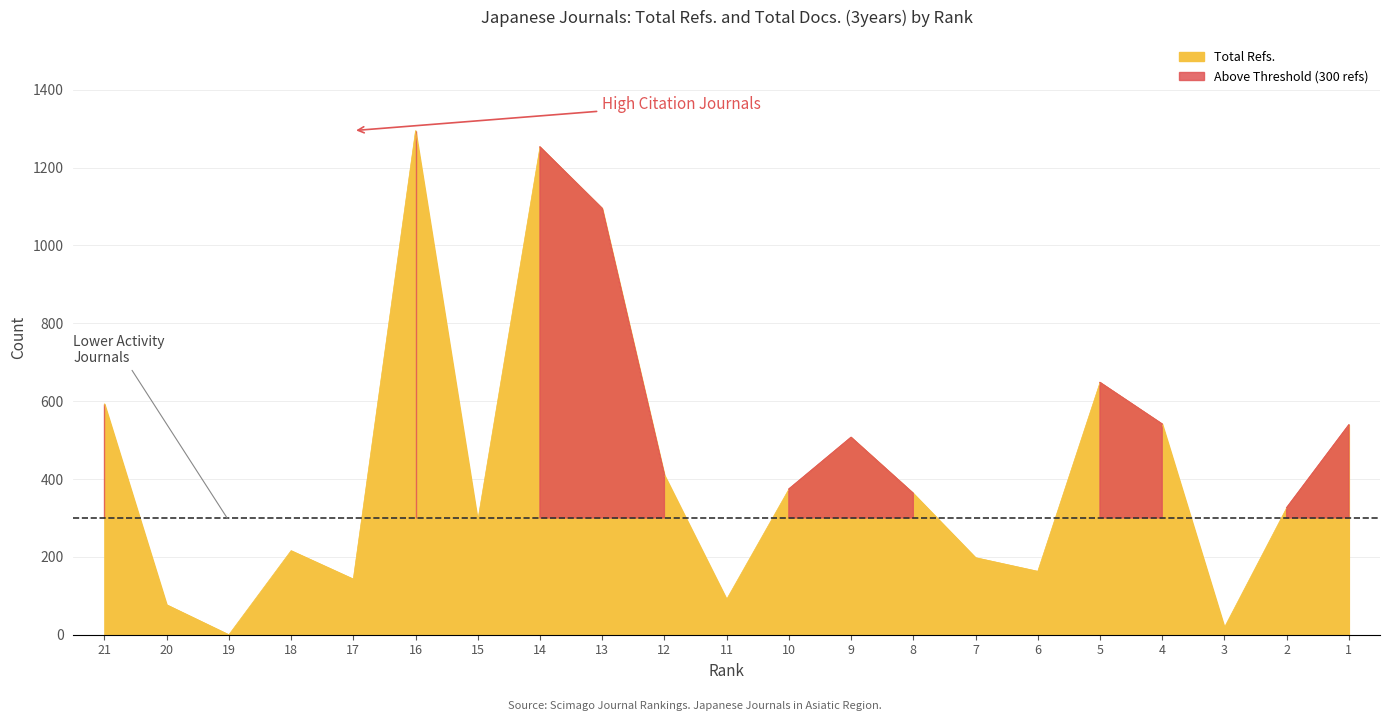

Reading right to left, list all the values displayed in this chart.

539	326	19	541	648	163	198	363	507	374	91	410	1095	1253	293	1295	143	216	0	77	593